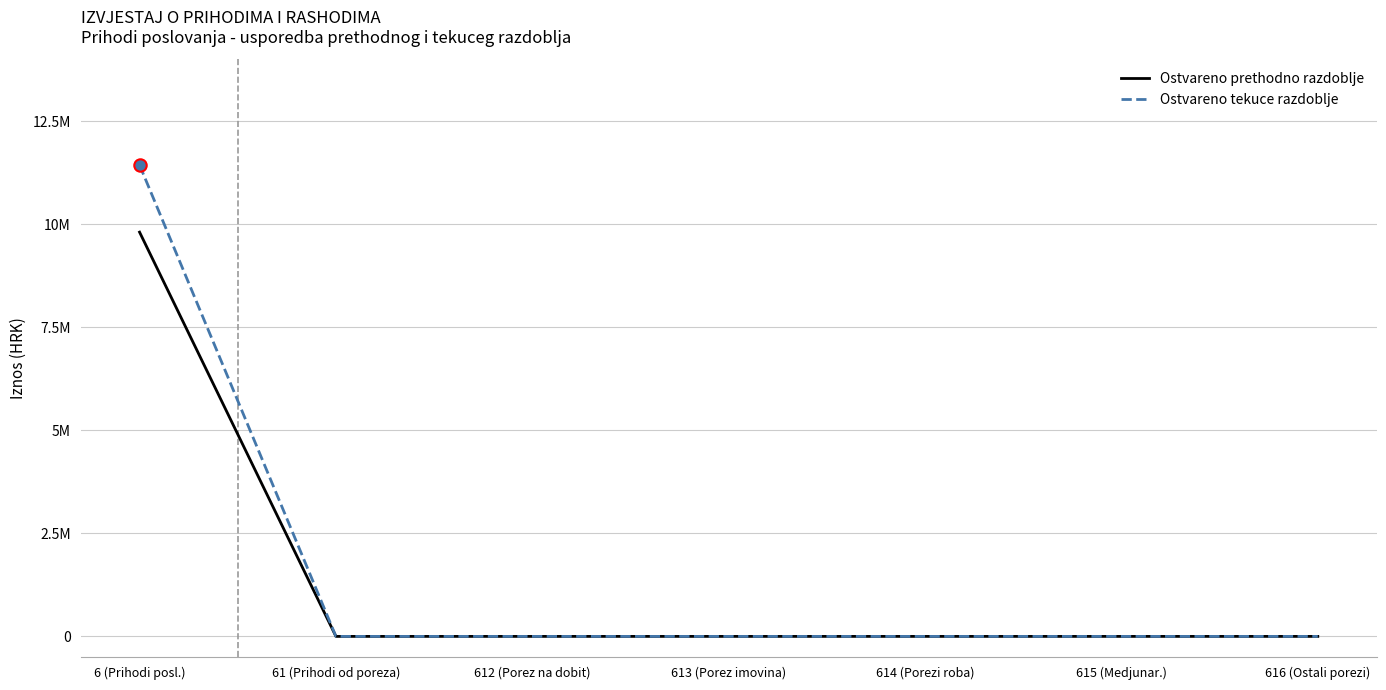

At which category is the sum across all series the highest?

6 (Prihodi posl.)